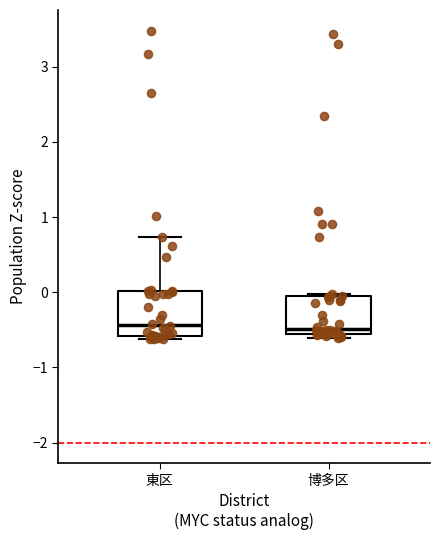

Reading left to right, read every box against the y-axis: the position of its median line, the range the box covers, and the ends of its whiskers. The values are not printed on the chart, so give them approximately, as read against the axis.

東区: median -0.4, box -0.6 to 0.0, whiskers -0.6 (just below the box's lower edge) to 0.7
博多区: median -0.5, box -0.6 to -0.1, whiskers -0.6 (just below the box's lower edge) to 0.0